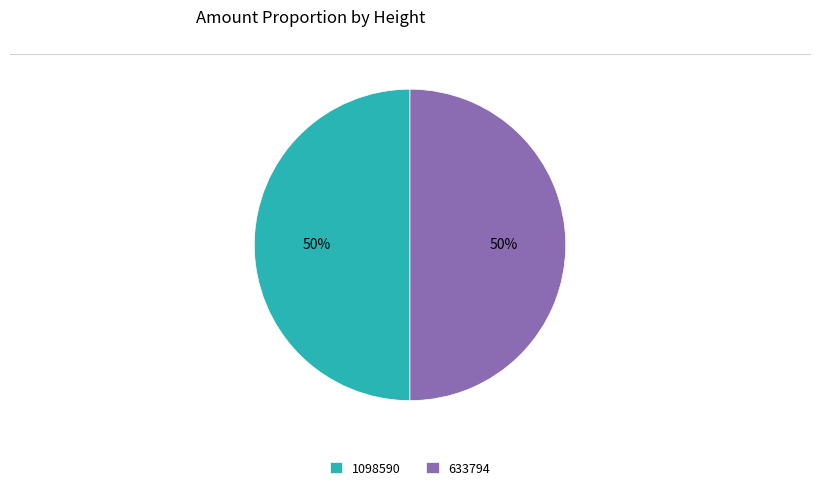

To the nearest percent, what is the average slice percentage?

50%